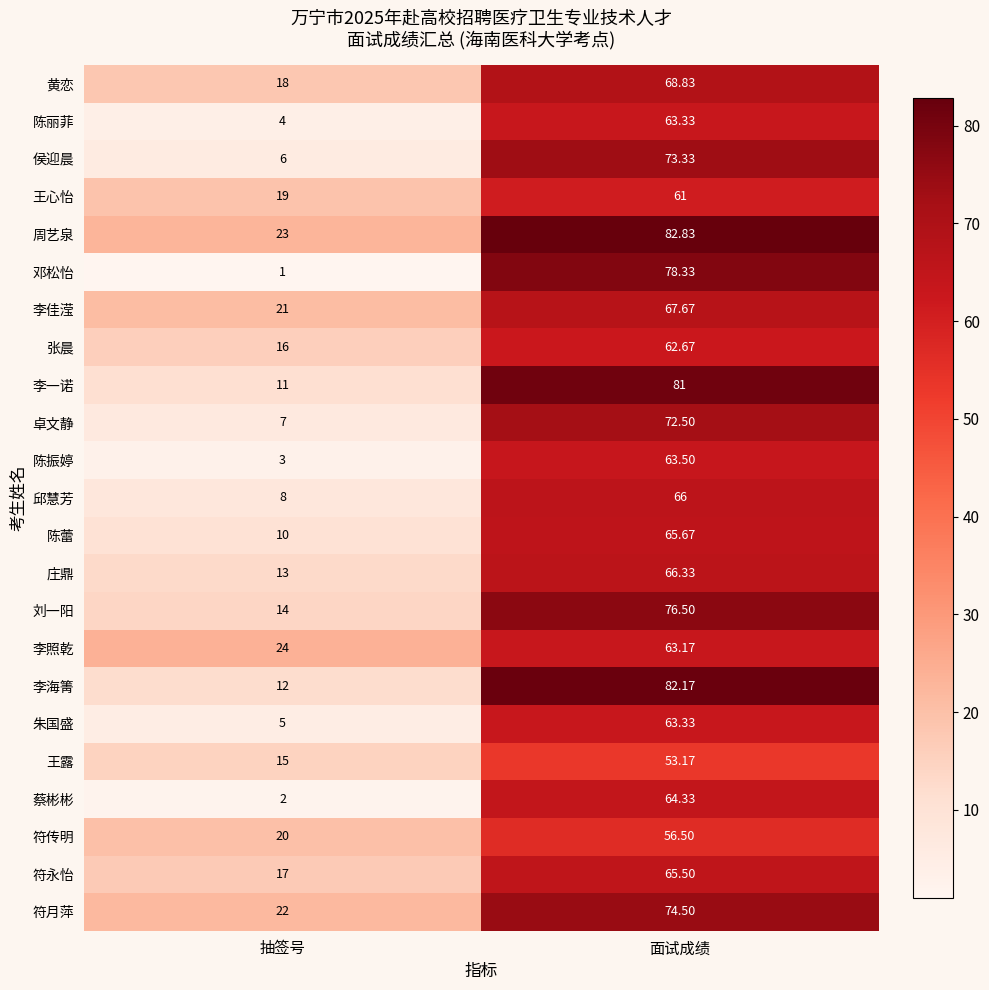

Rank the categories by 李佳滢 value from lowest to highest.

抽签号, 面试成绩